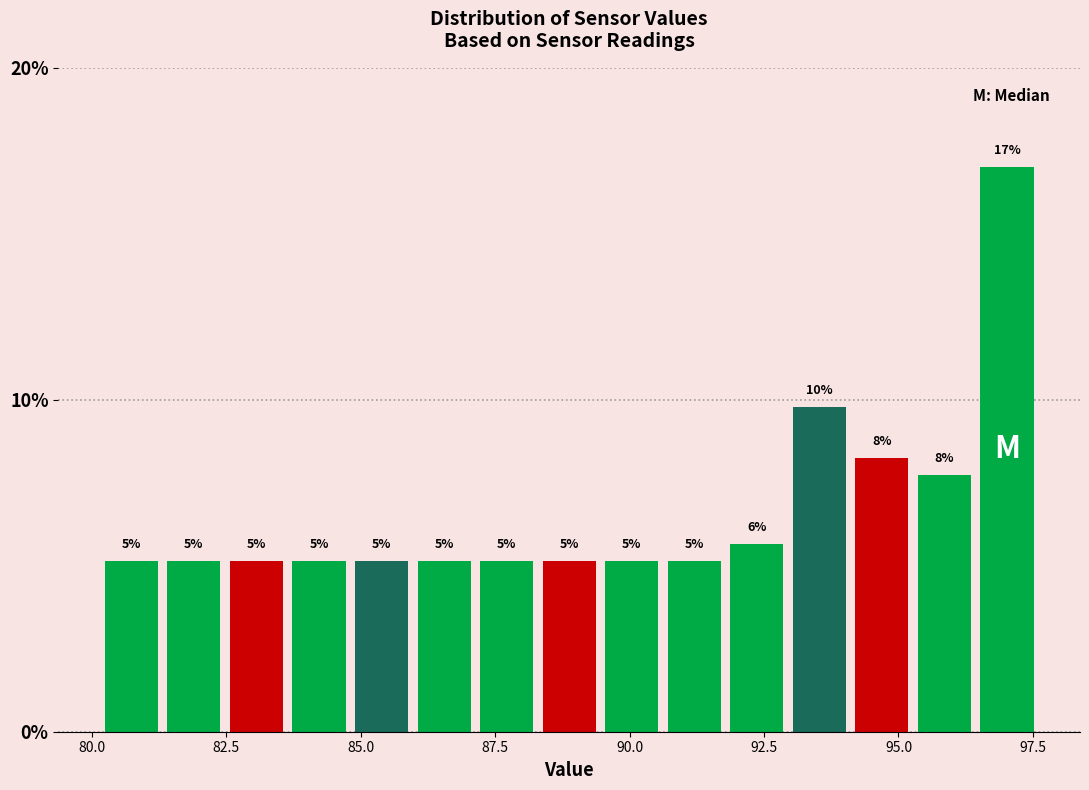

Read against the x-axis, roughly where is the centre of the tallest bar?

97.0